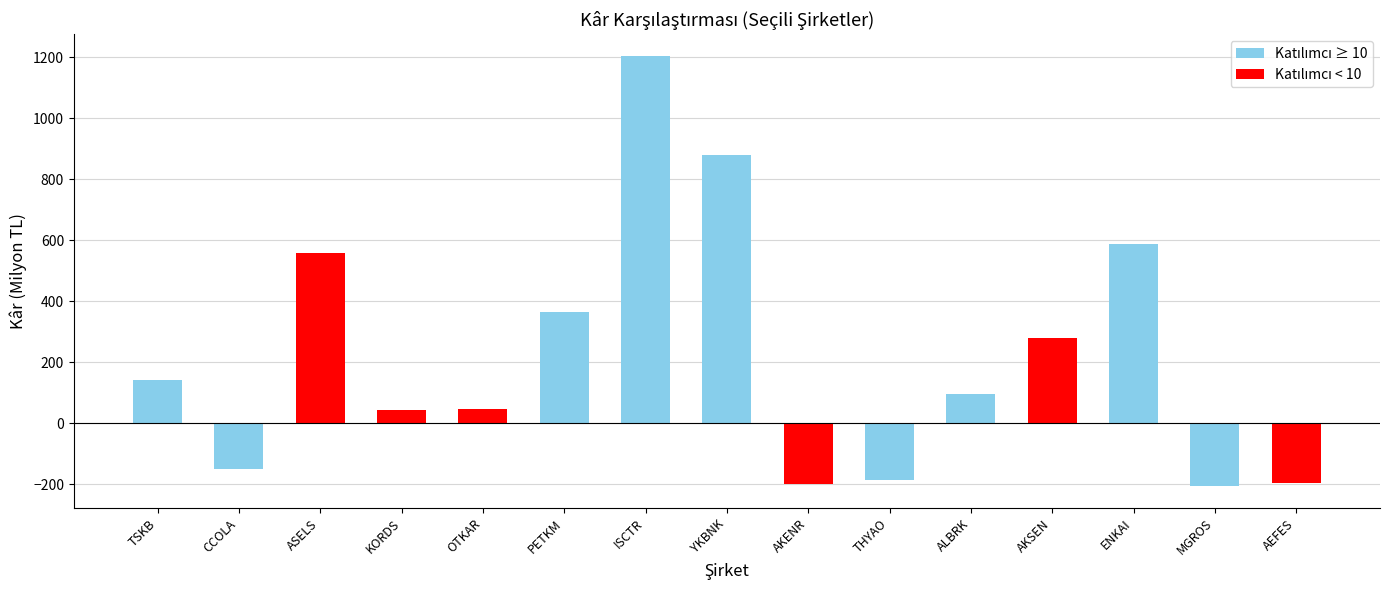

What is the difference between the values at THYAO and OTKAR?

232.7